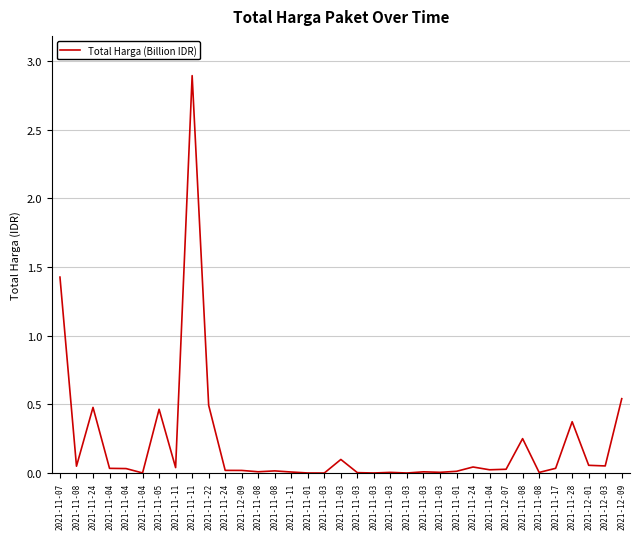

Rank the categories by value from highest to lowest.

2021-11-11, 2021-11-07, 2021-12-09, 2021-11-22, 2021-11-24, 2021-11-05, 2021-11-28, 2021-11-08, 2021-11-03, 2021-12-01, 2021-12-03, 2021-11-08, 2021-11-24, 2021-11-11, 2021-11-17, 2021-11-04, 2021-11-04, 2021-12-07, 2021-11-04, 2021-11-24, 2021-12-09, 2021-11-08, 2021-11-01, 2021-11-08, 2021-11-03, 2021-11-11, 2021-11-03, 2021-11-03, 2021-11-08, 2021-11-03, 2021-11-04, 2021-11-01, 2021-11-03, 2021-11-03, 2021-11-03